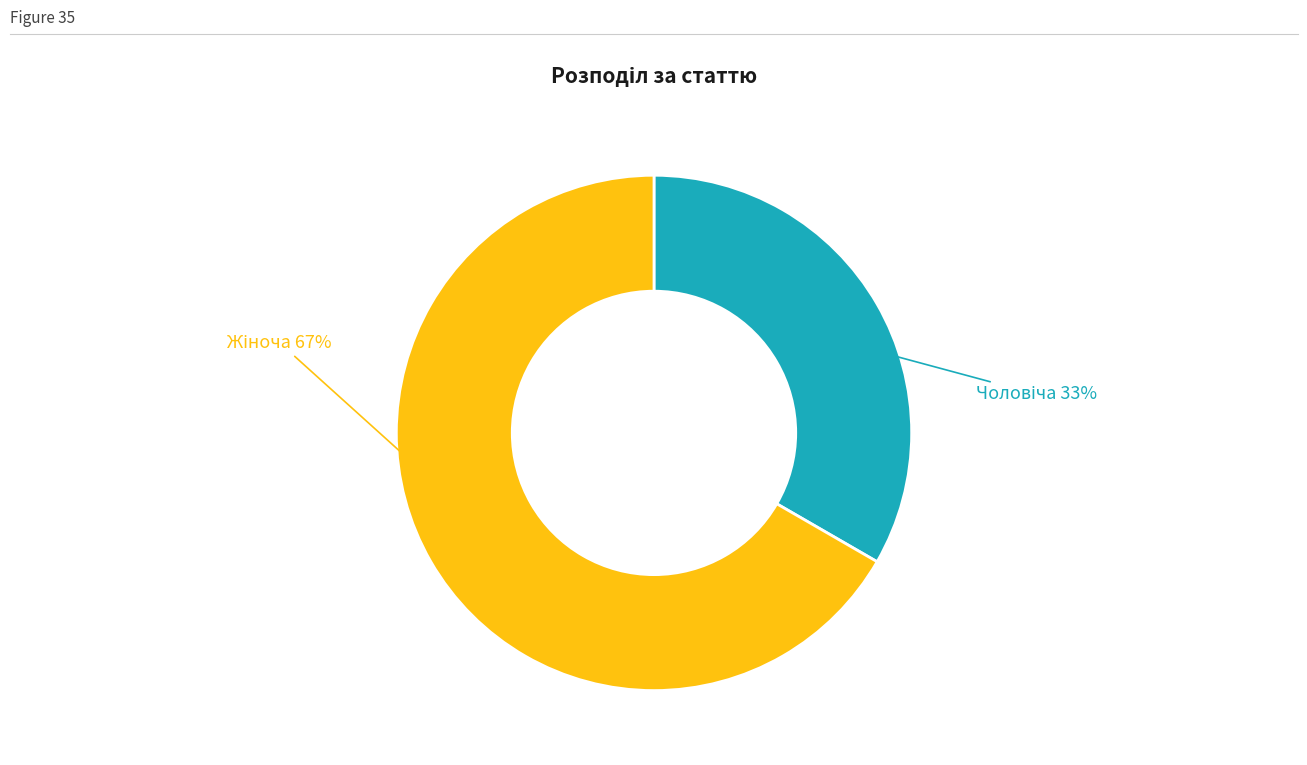

Is there a majority slice in this chart?

Yes